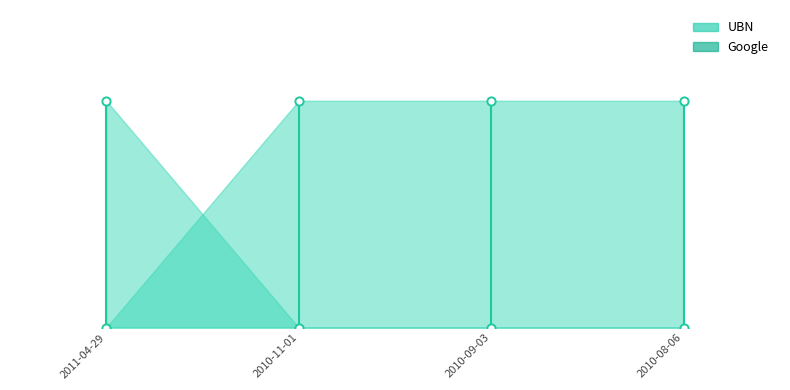

At which category is the sum across all series the highest?

2010-11-01